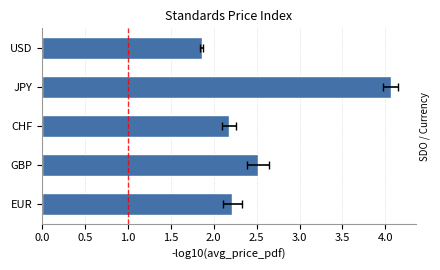

True or false: the data shows 4.1 at JPY.

True